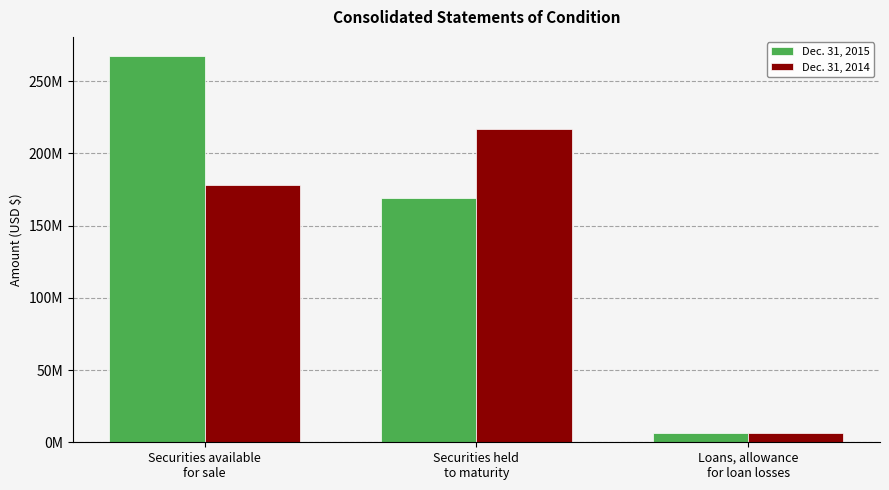

What are all the series names shown in the legend?

Dec. 31, 2015, Dec. 31, 2014